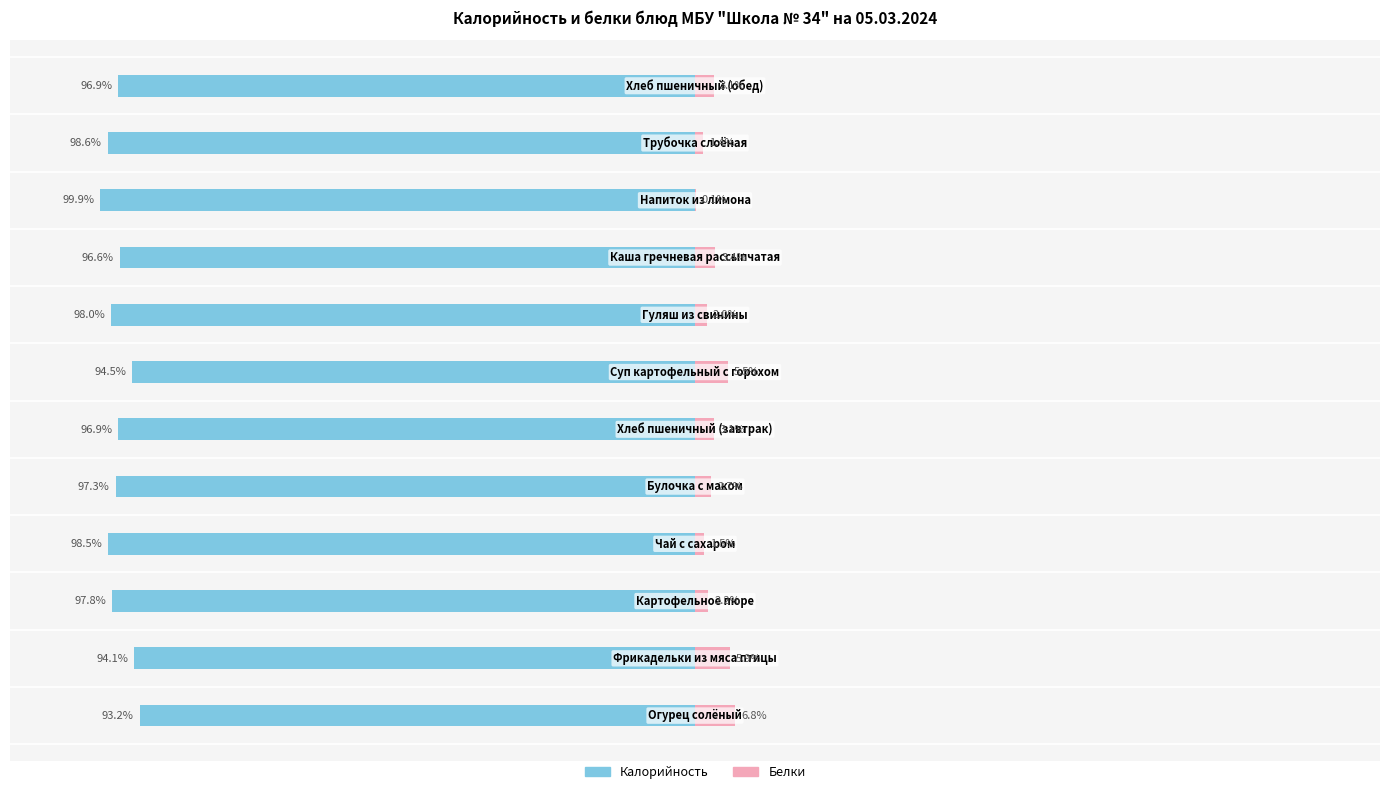

The Калорийность series shows -37.7 at −100. True or false?

False